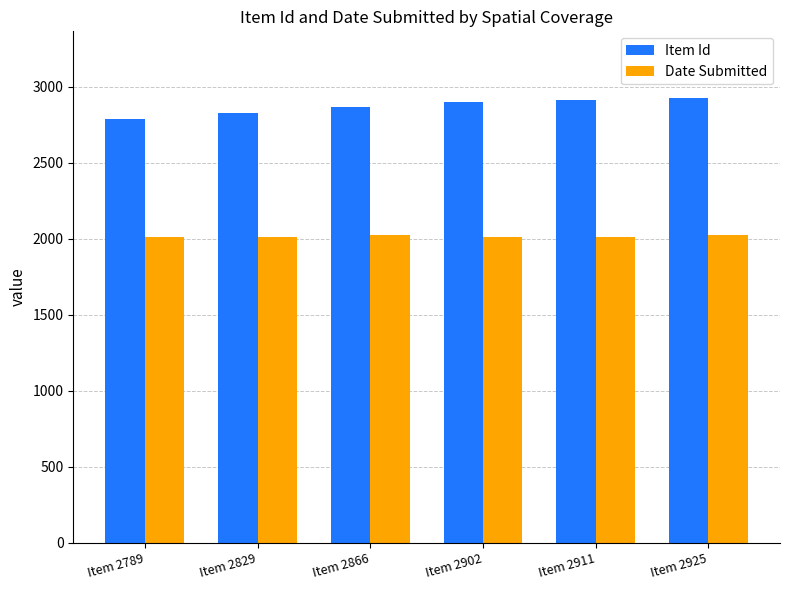

Is the value of Date Submitted at Item 2911 greater than the value of Item Id at Item 2789?

No